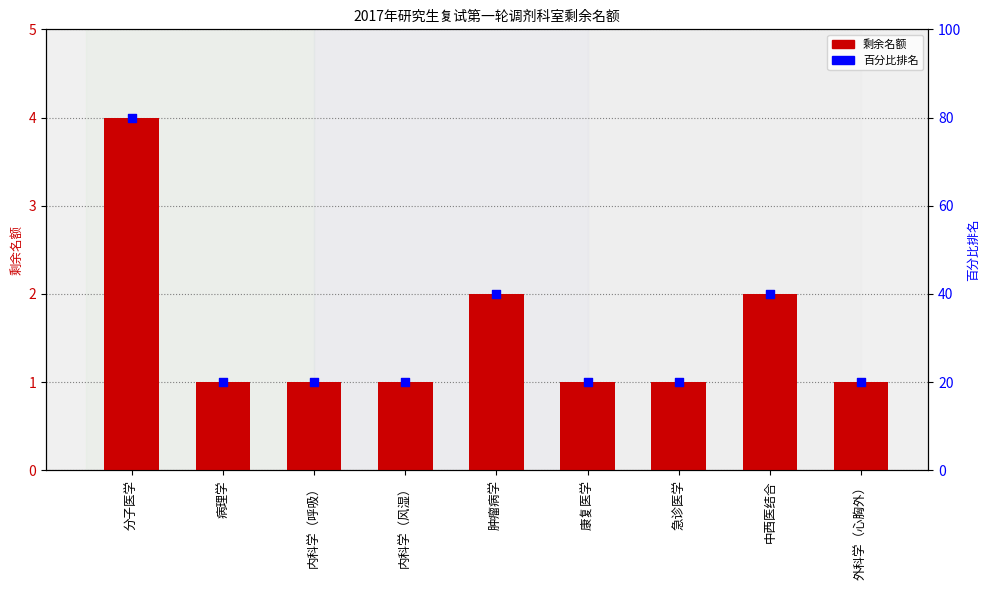

Which series has the widest spread of Y values?

百分比排名